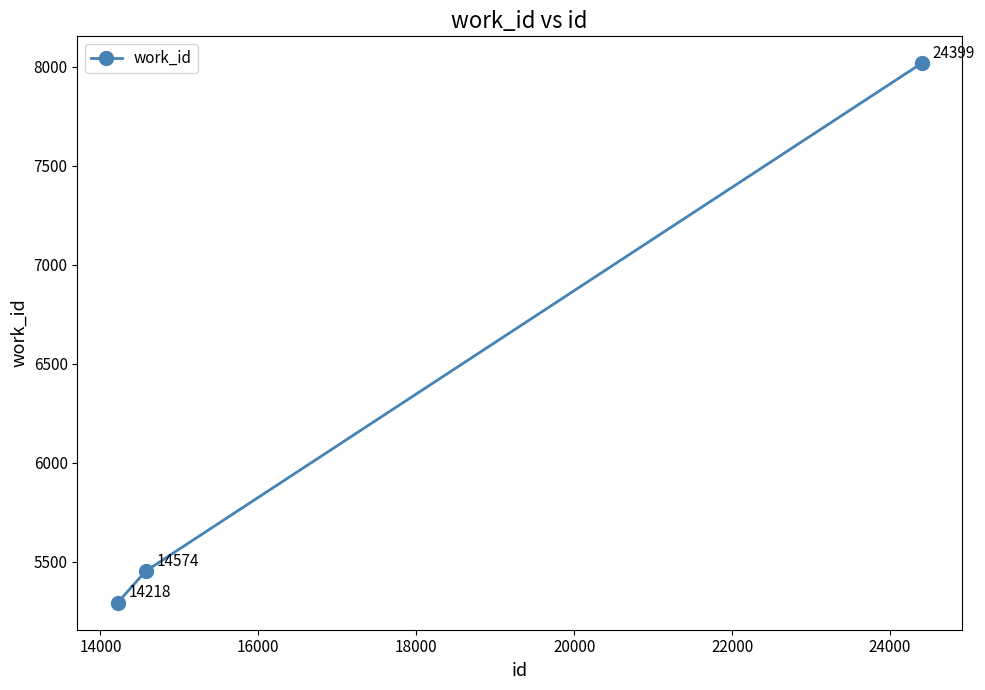

What is the difference between the maximum and minimum values?

2725